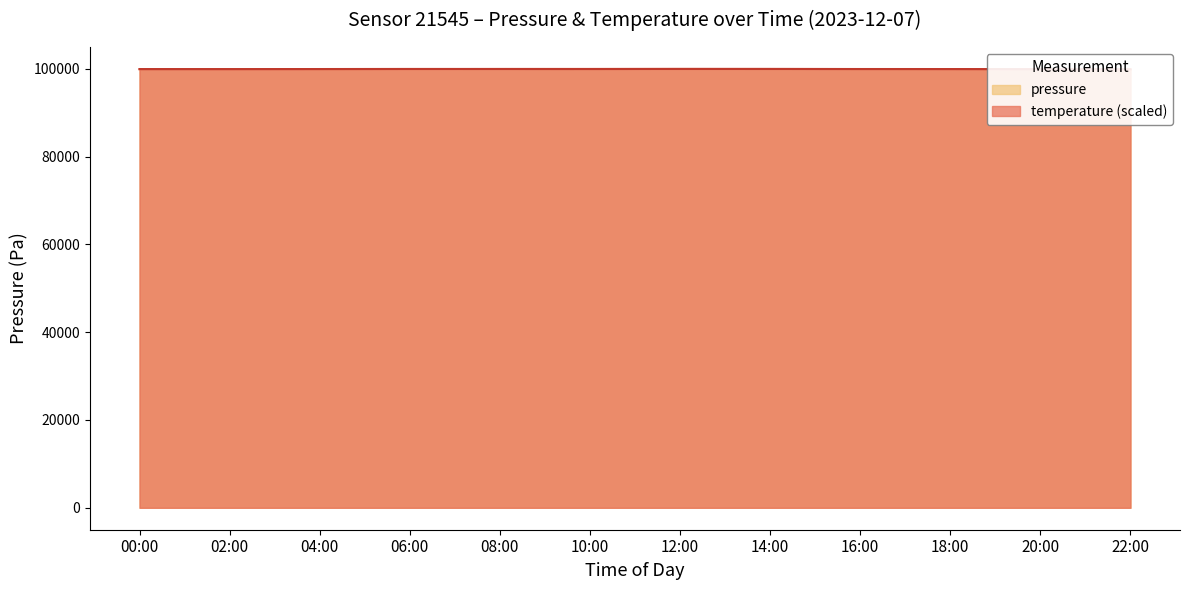

Where does the pressure series first go above 99909?

06:00